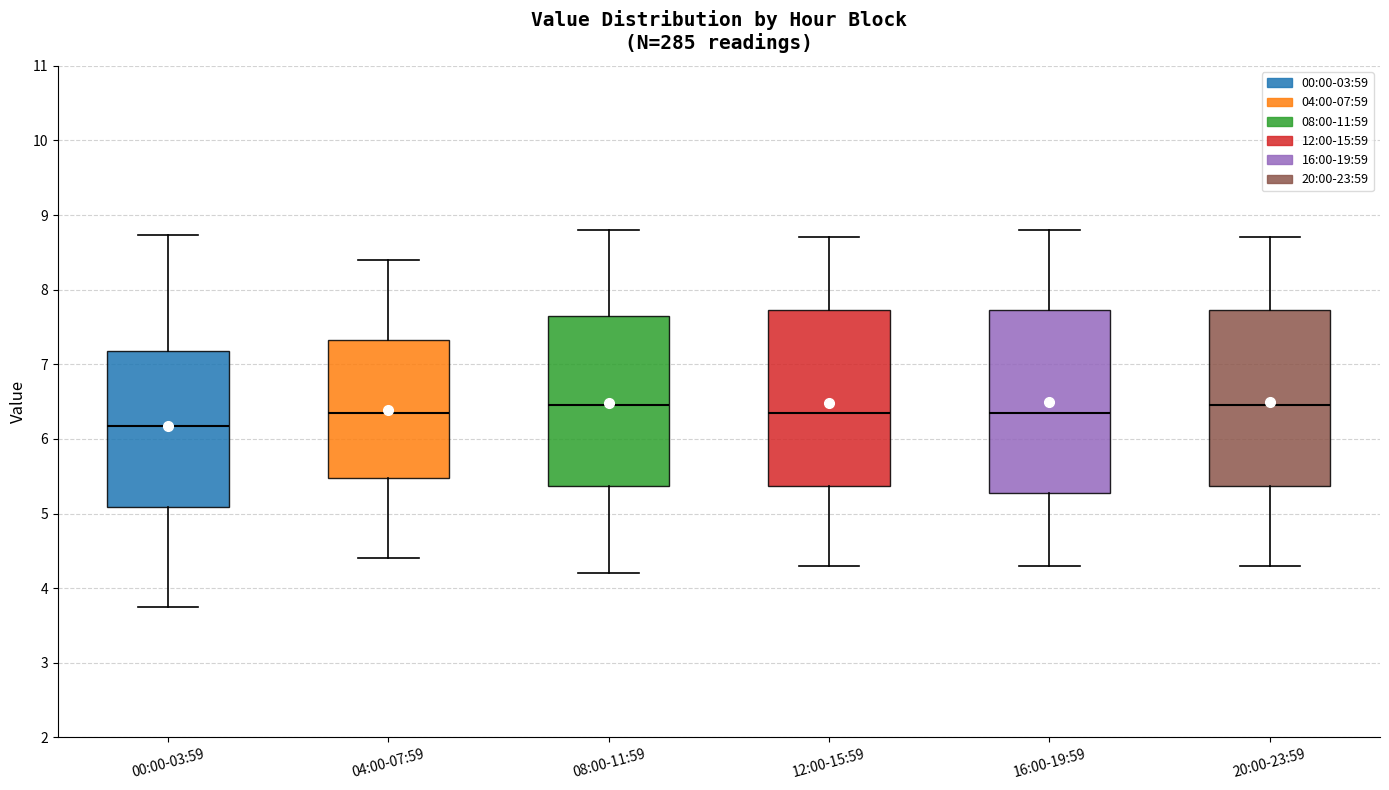

Reading left to right, transcribe this box plot: for each box, give where its median line is, the range the box spans, and where its two whiskers end, as read against the y-axis. The values are not printed on the chart, so give them approximately, as read against the axis.

00:00-03:59: median 6.2, box 5.1 to 7.2, whiskers 3.8 to 8.7
04:00-07:59: median 6.4, box 5.5 to 7.3, whiskers 4.4 to 8.4
08:00-11:59: median 6.5, box 5.4 to 7.7, whiskers 4.2 to 8.8
12:00-15:59: median 6.4, box 5.4 to 7.7, whiskers 4.3 to 8.7
16:00-19:59: median 6.4, box 5.3 to 7.7, whiskers 4.3 to 8.8
20:00-23:59: median 6.5, box 5.4 to 7.7, whiskers 4.3 to 8.7